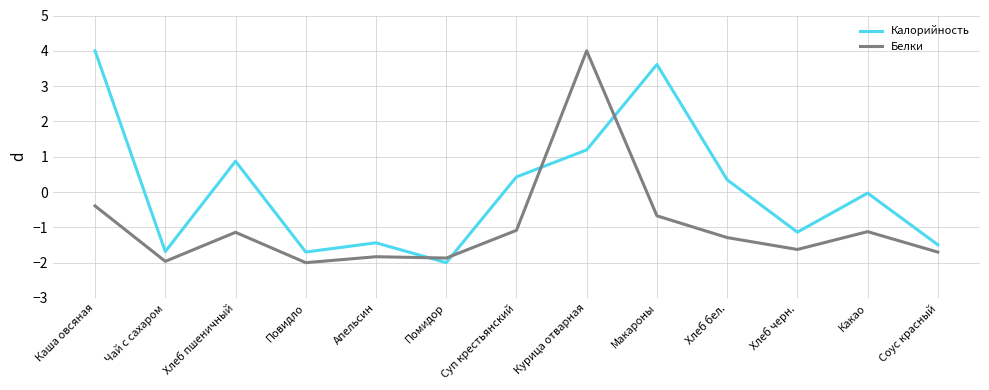

Where does the Белки series first go above -1?

Каша овсяная